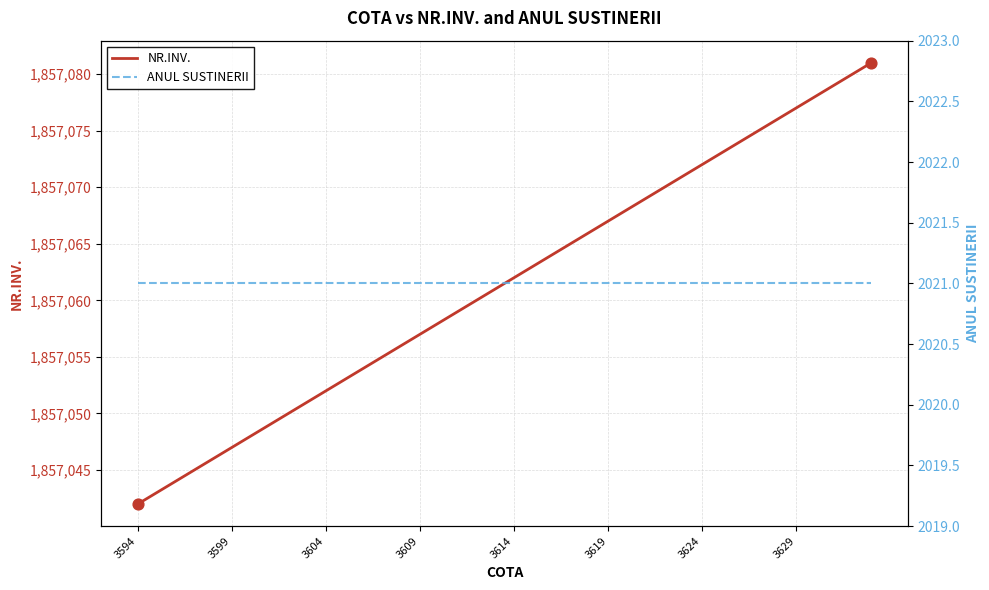

Which category has the lowest value in the NR.INV. series?

3594